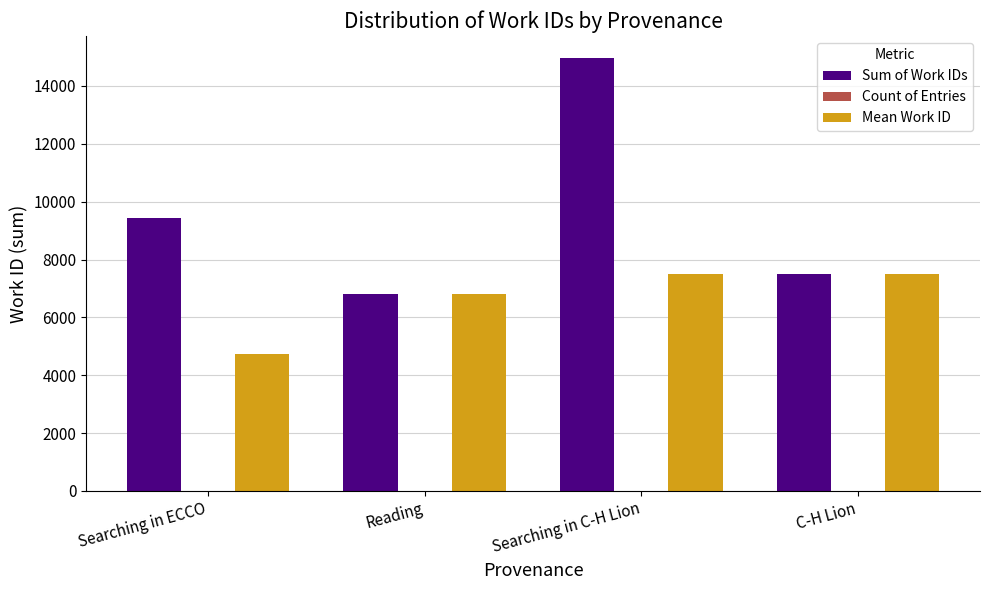

At which category is the sum across all series the highest?

Searching in C-H Lion